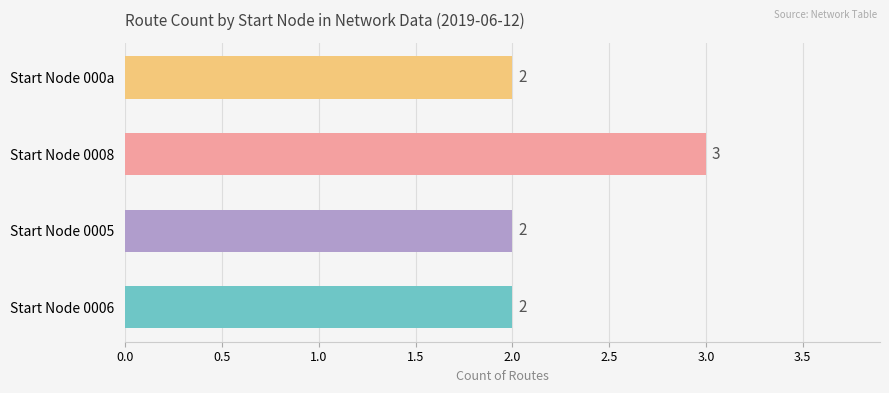

What is the ratio of the value at Start Node 0005 to the value at Start Node 0006?

1.0